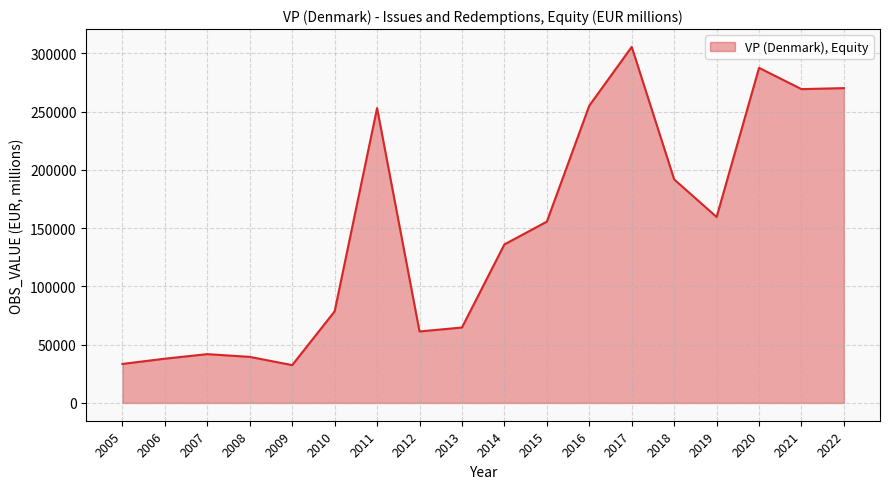

What is the maximum value shown in the chart?

305504.0